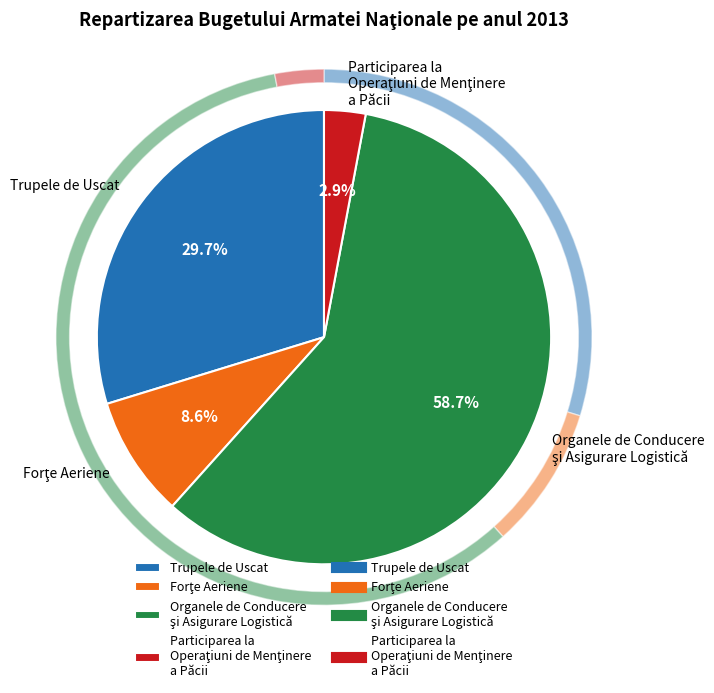

What is the ratio of the value at Organele de Conducere şi Asigurare Logistică to the value at Trupele de Uscat?

2.0